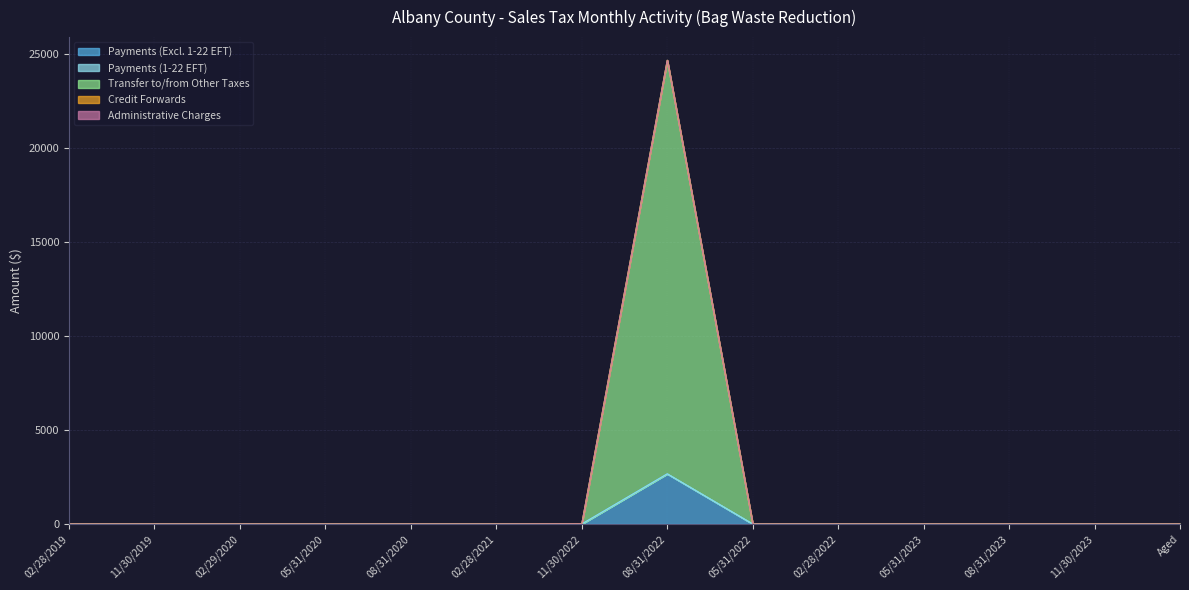

The value of Payments (1-22 EFT) at 11/30/2023 is 0.0. True or false?

True